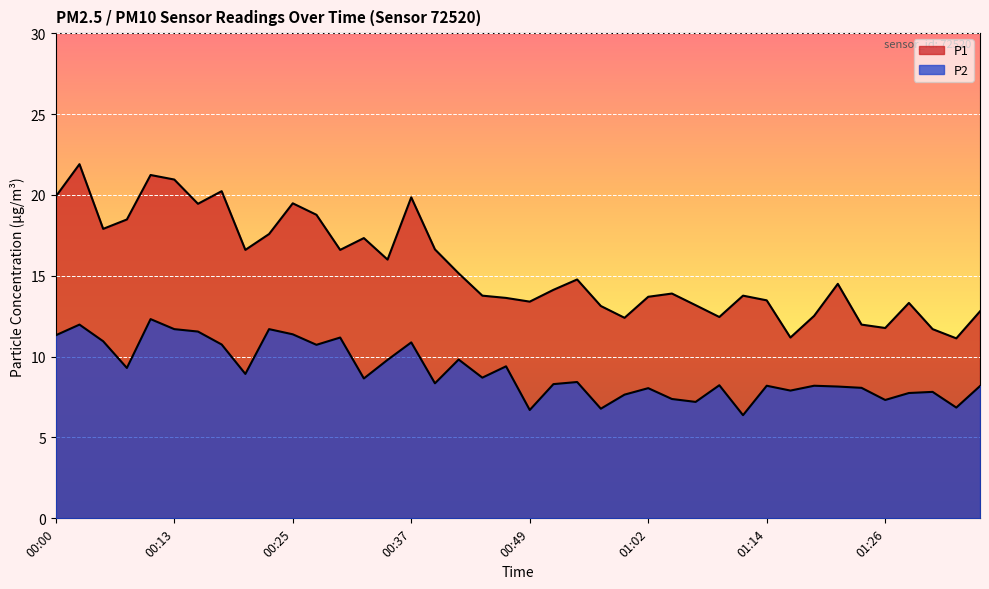

Is it true that P1 equals 14.8 at 00:54?

True